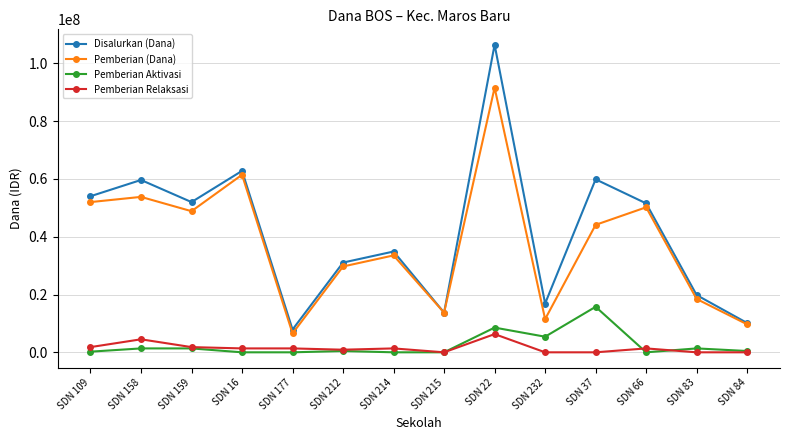

What is the sum of all Pemberian Aktivasi values?

34875000